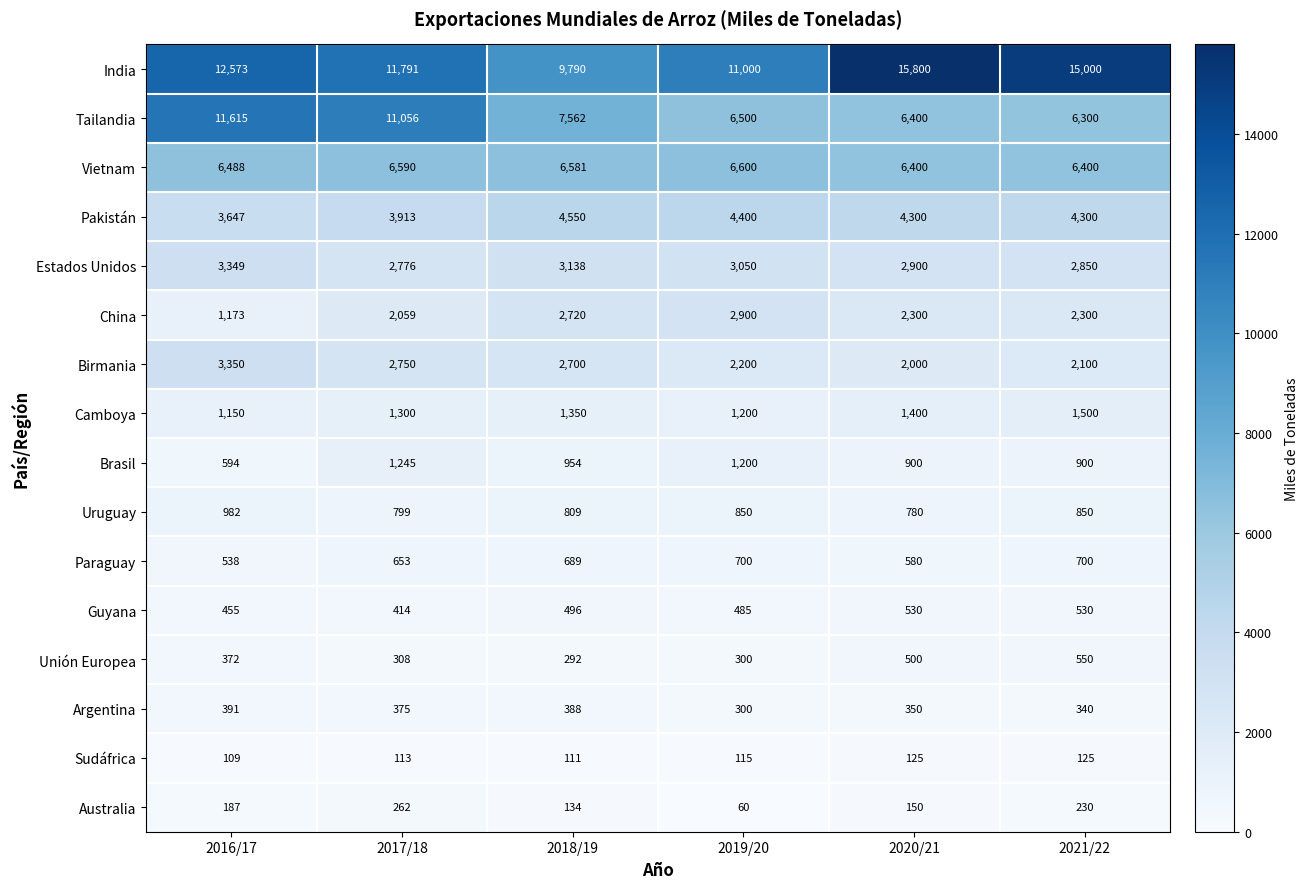

What is the smallest value displayed?

60